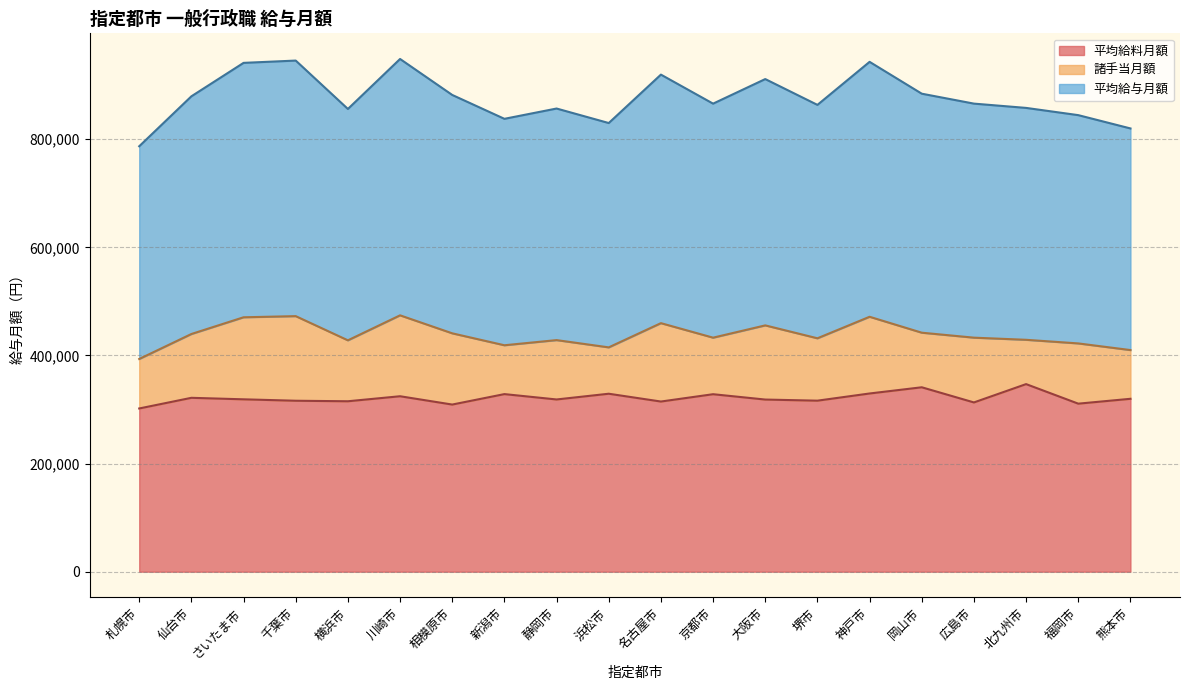

What is the smallest value displayed?

301905